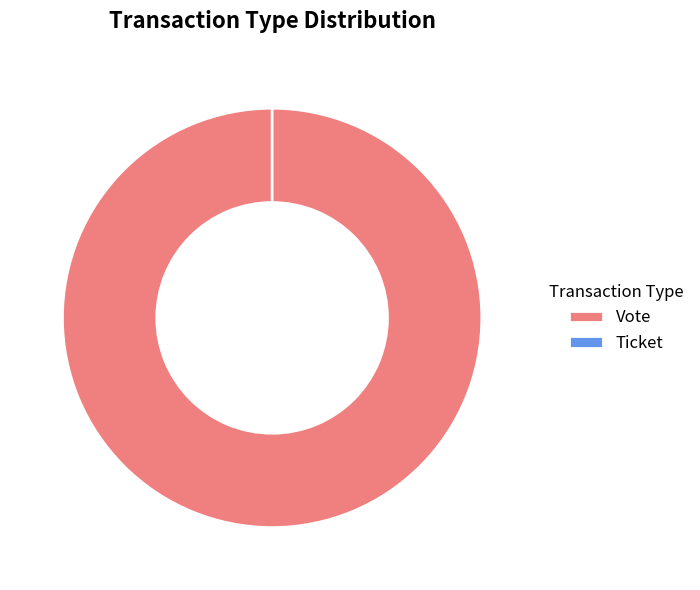

To the nearest percent, what is the average slice percentage?

50%